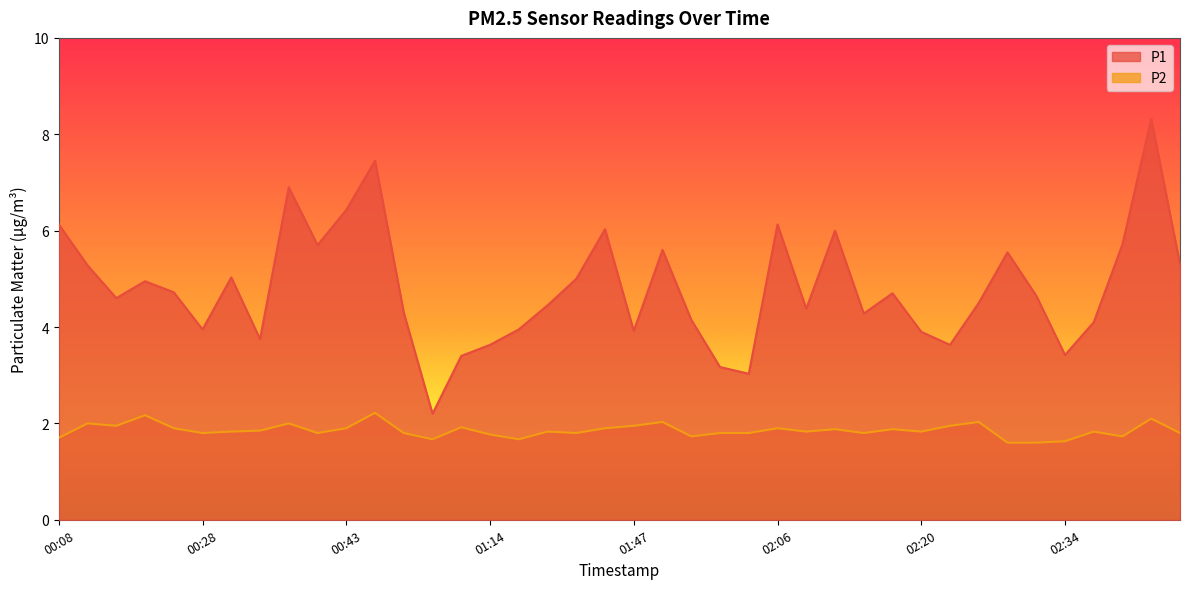

True or false: P1 and P2 cross at least once.

False